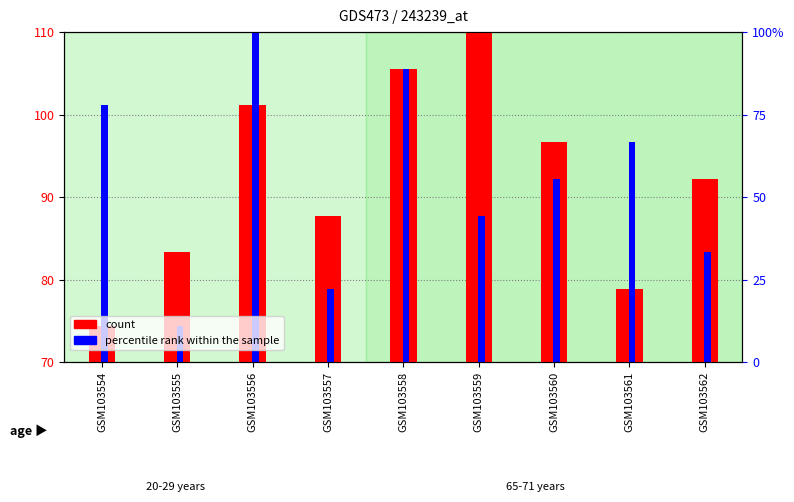

What are all the series names shown in the legend?

count, percentile rank within the sample